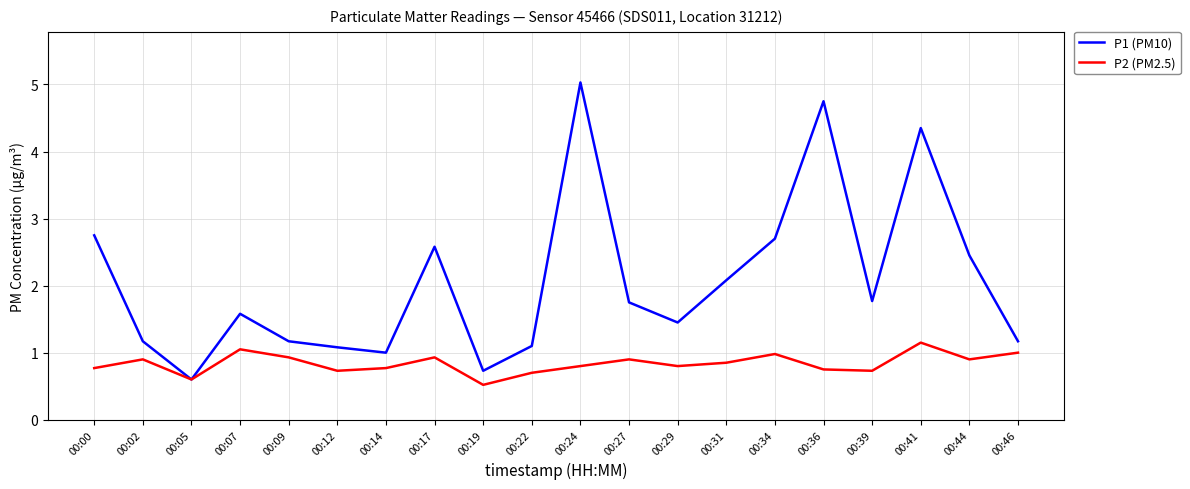

What is the maximum value for P1 (PM10)?

5.0